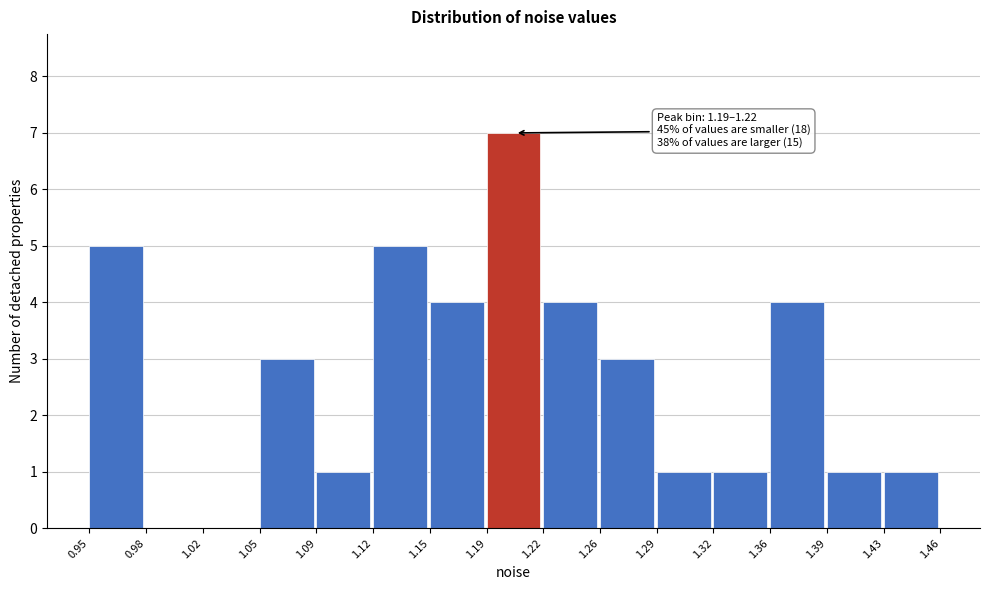

Over which range of the x-axis is the bar tallest?

1.19 to 1.22